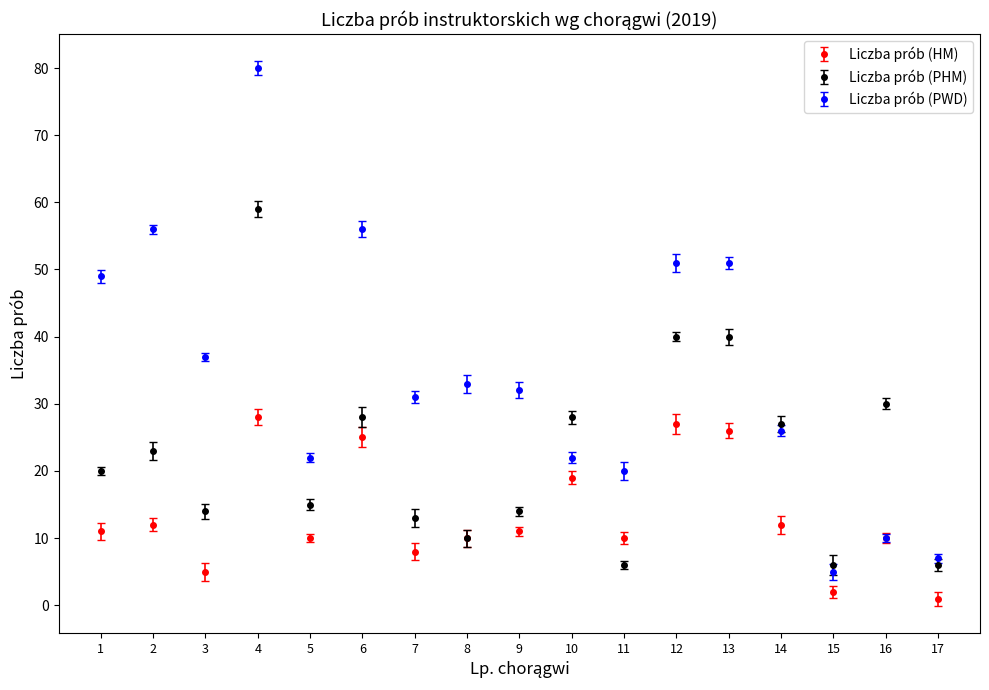

What are all the series names shown in the legend?

Liczba prób (HM), Liczba prób (PHM), Liczba prób (PWD)